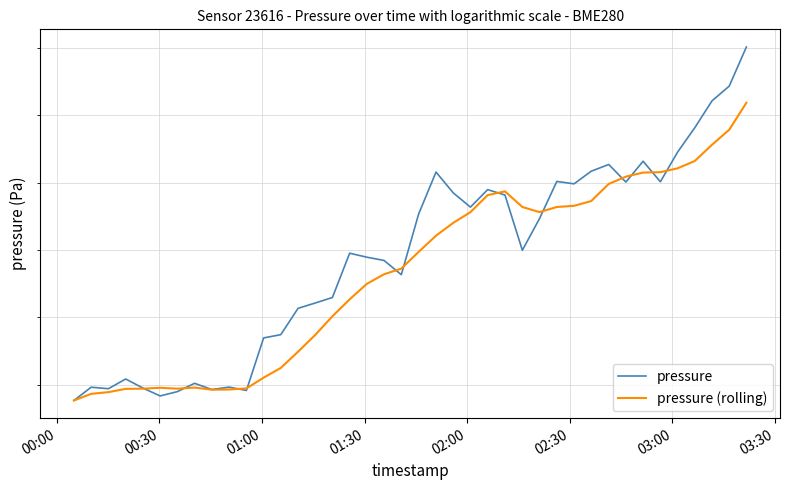

How many intersections are there between pressure (rolling) and pressure?

12